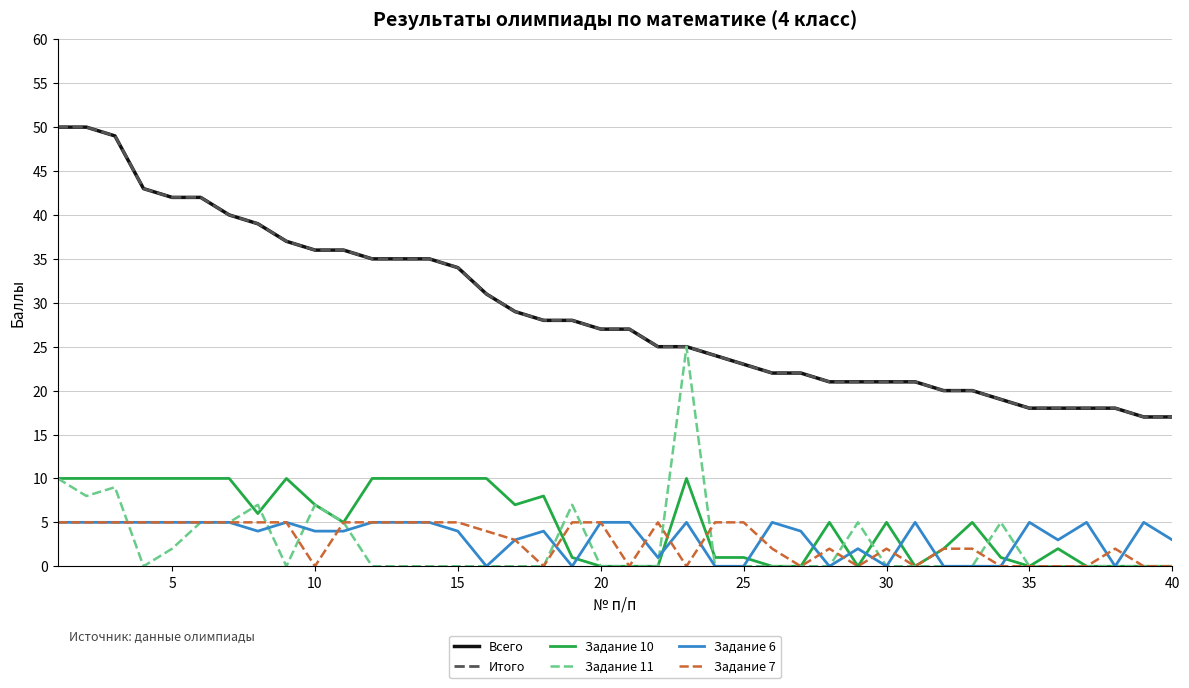

True or false: Задание 10 and Всего cross at least once.

False